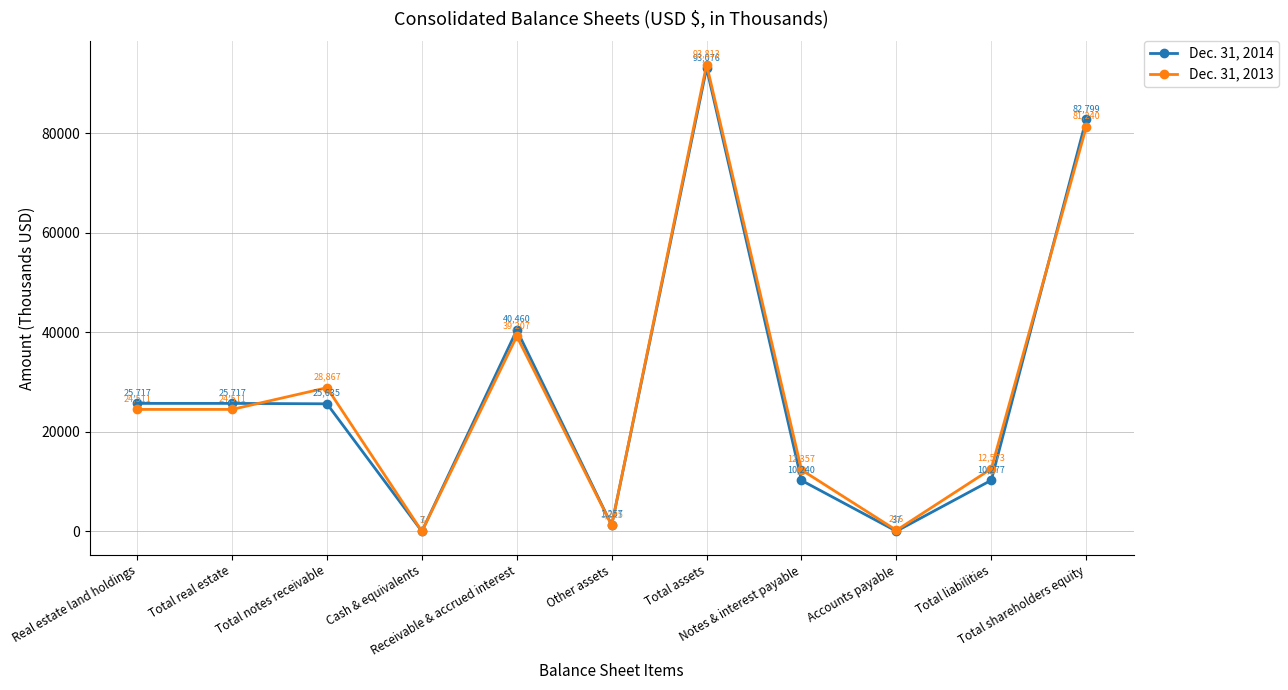

What is the label of the 10th point from the right?

Total real estate